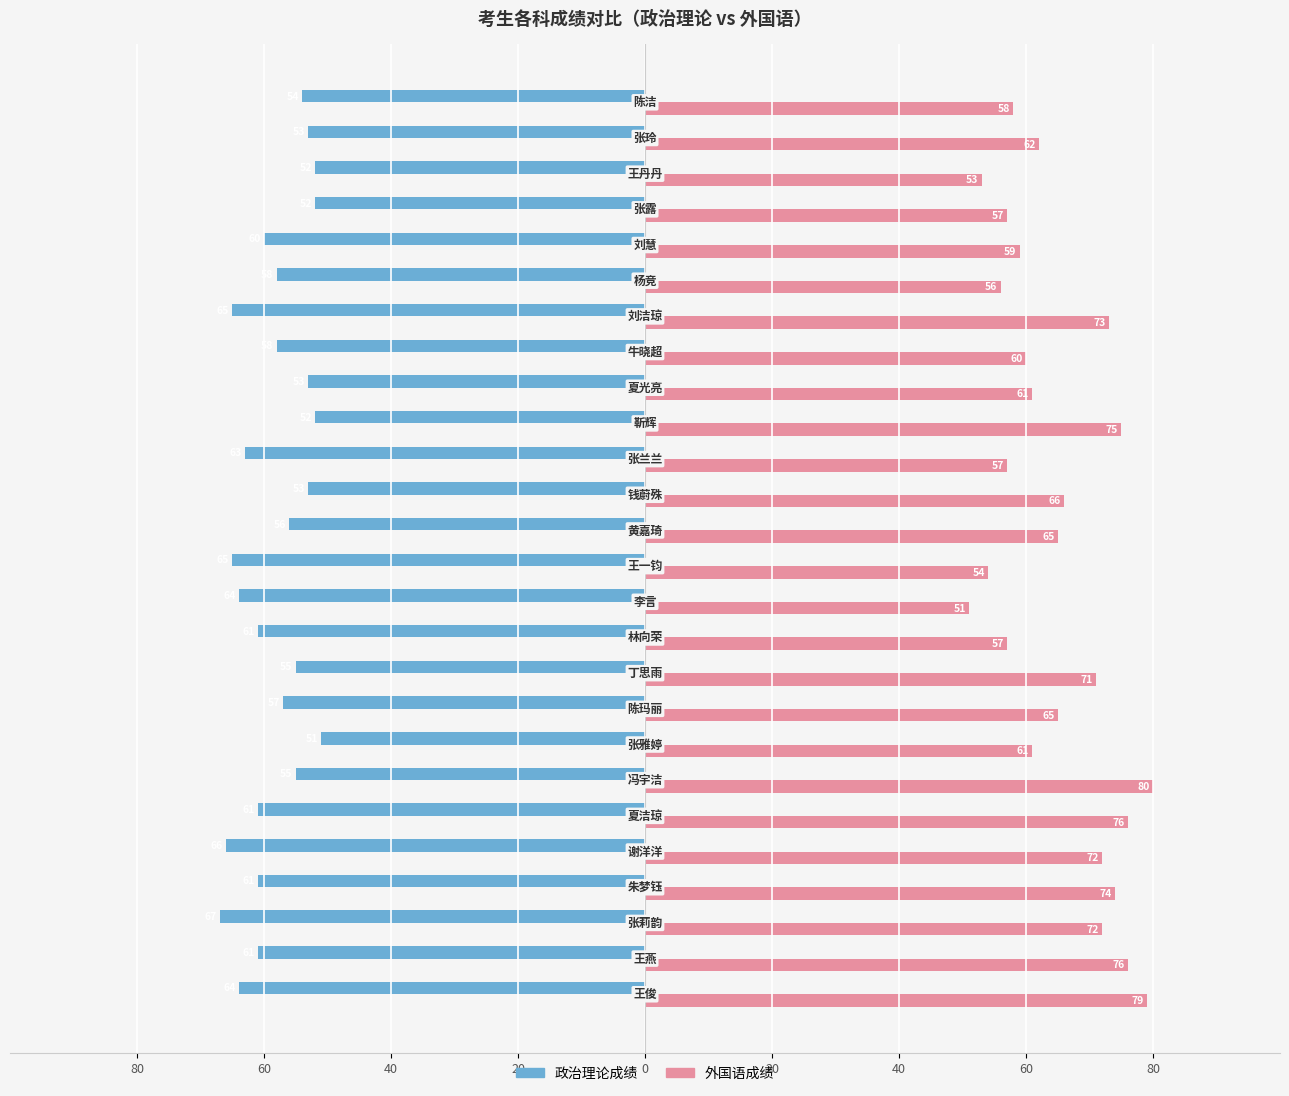

What are all the series names shown in the legend?

政治理论成绩, 外国语成绩